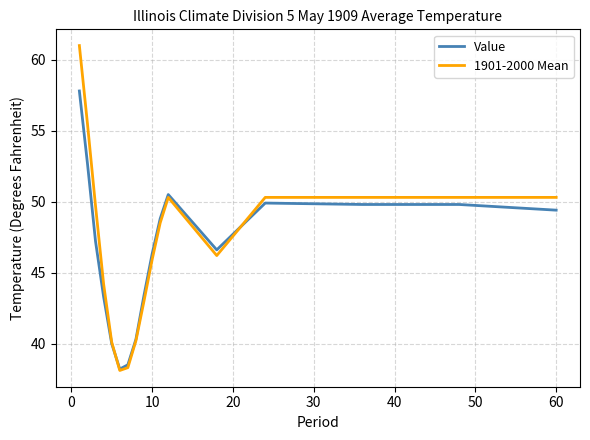

Which series has the largest range (max minus min)?

1901-2000 Mean